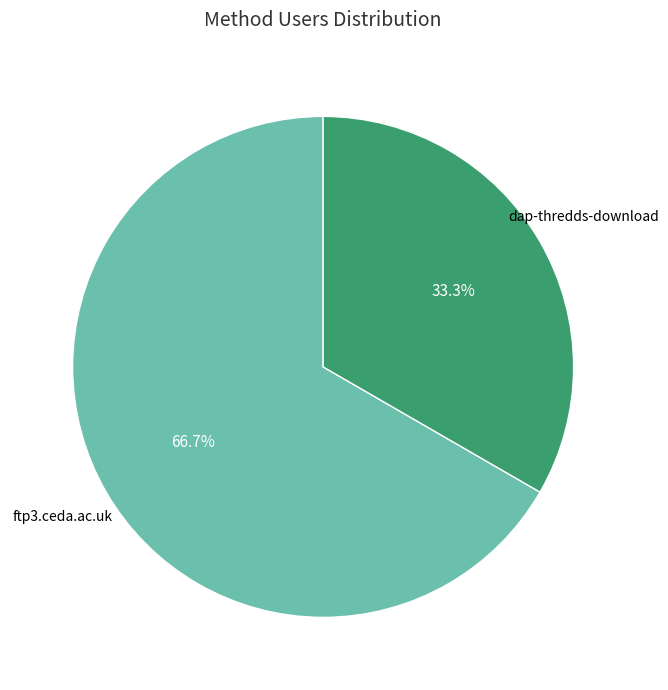

Which slice is the smallest?

dap-thredds-download